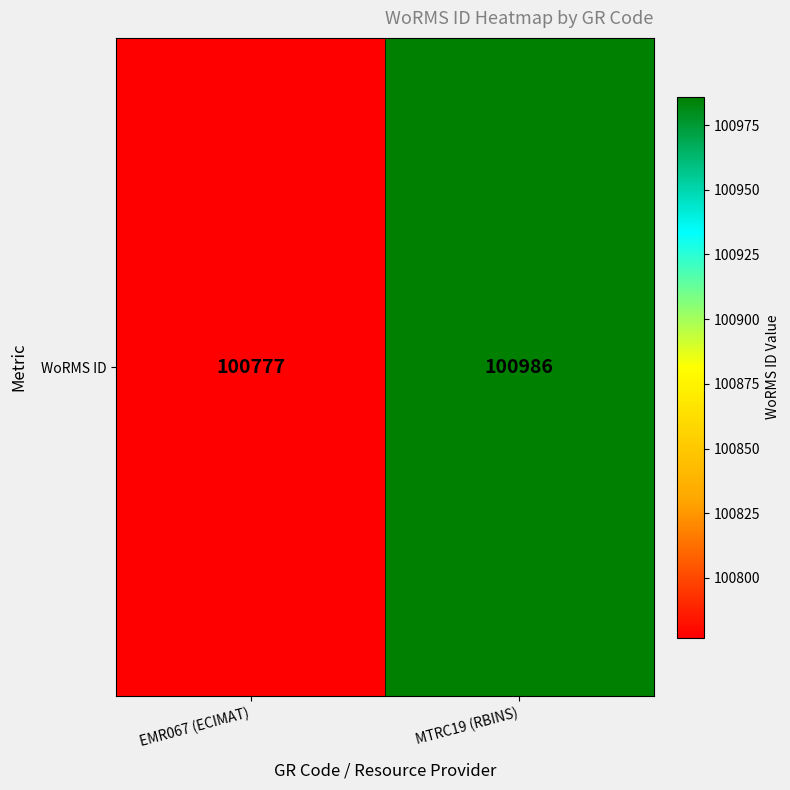

Reading left to right, what are all the values shown in this chart?

EMR067 (ECIMAT)=100777	MTRC19 (RBINS)=100986